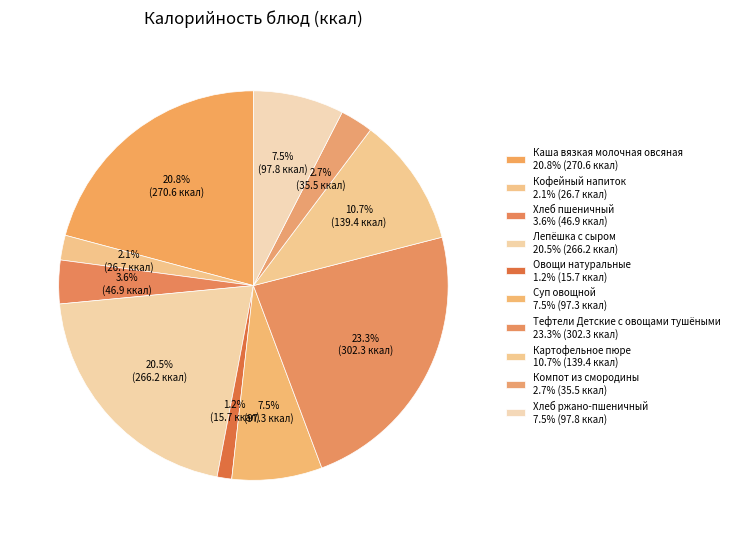

To the nearest percent, what is the difference between the Картофельное пюре and Лепёшка с сыром slice percentages?

10%